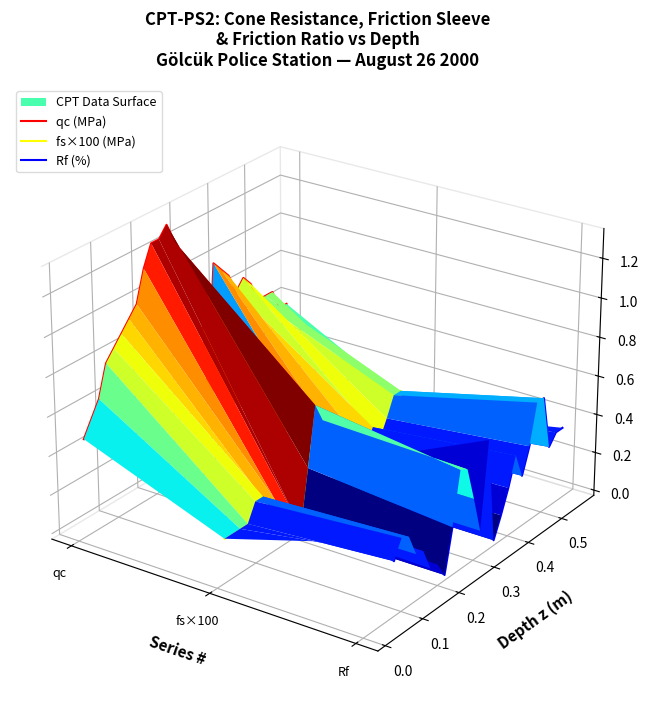

What is the label of the 1st point from the left?

qc